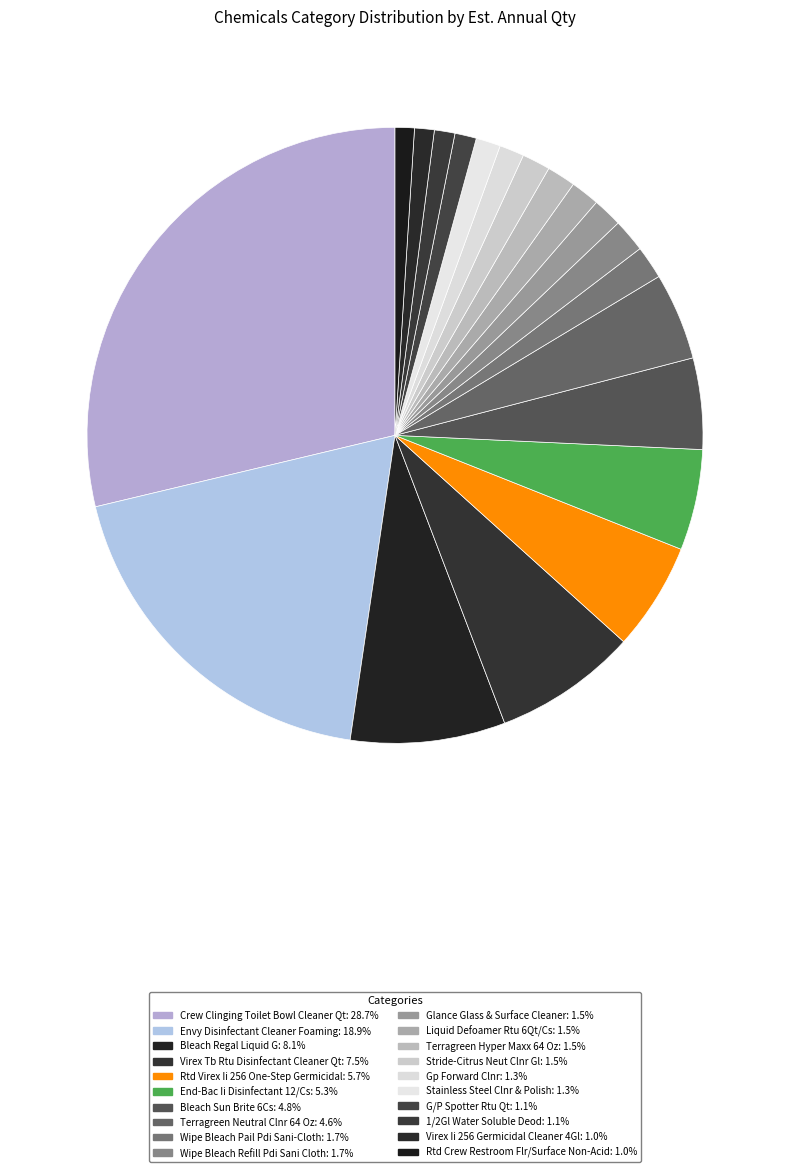

Combined, what portion of the pie is Envy Disinfectant Cleaner Foaming and Stainless Steel Clnr & Polish?

20.2%